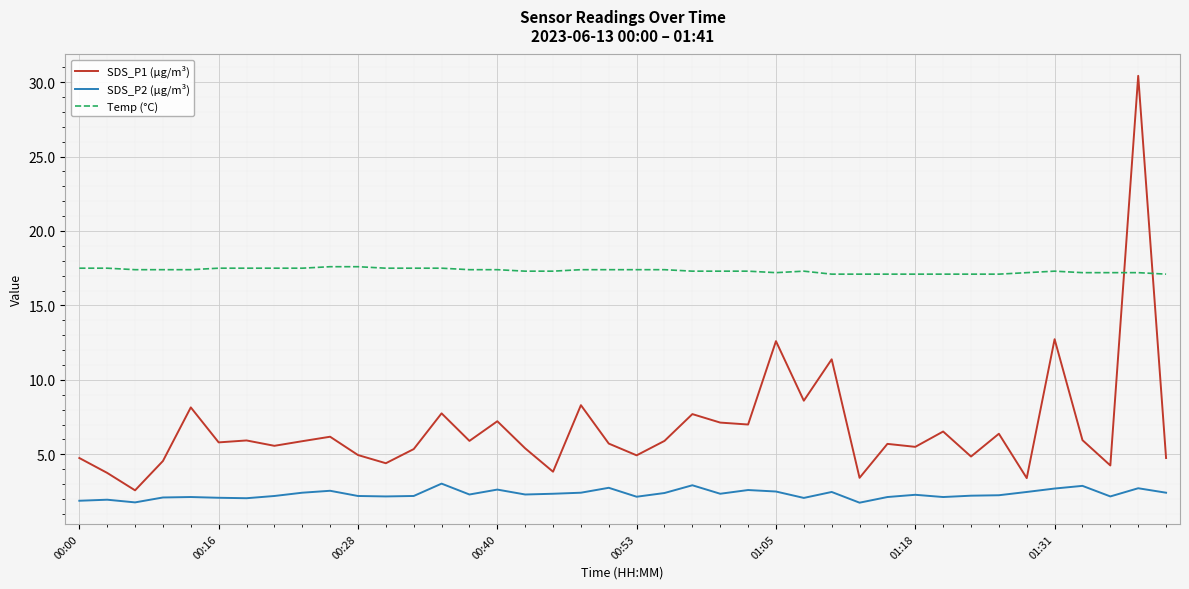

Which series has the largest range (max minus min)?

SDS_P1 (µg/m³)